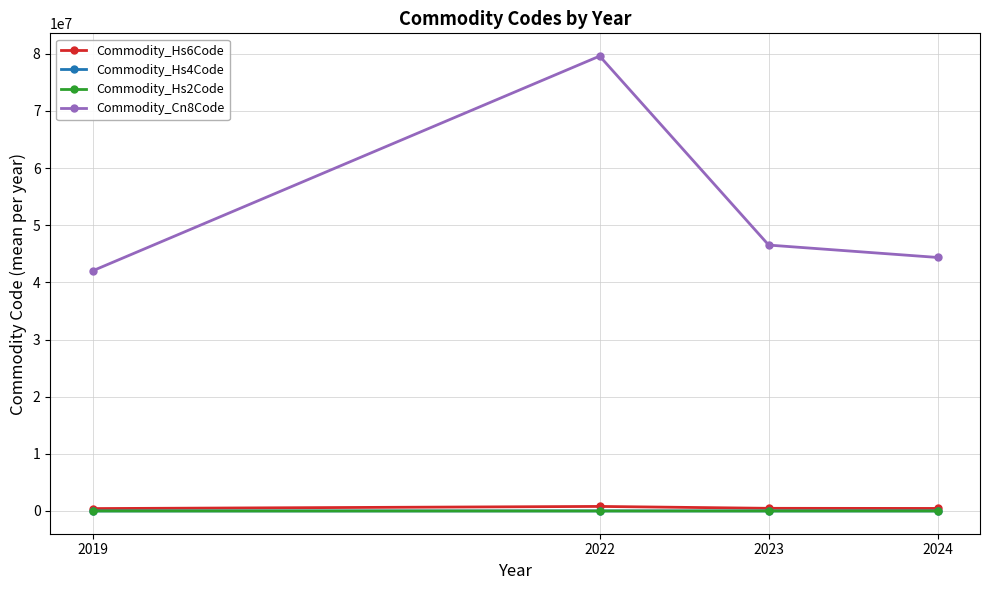

Which series has the widest spread of values?

Commodity_Cn8Code